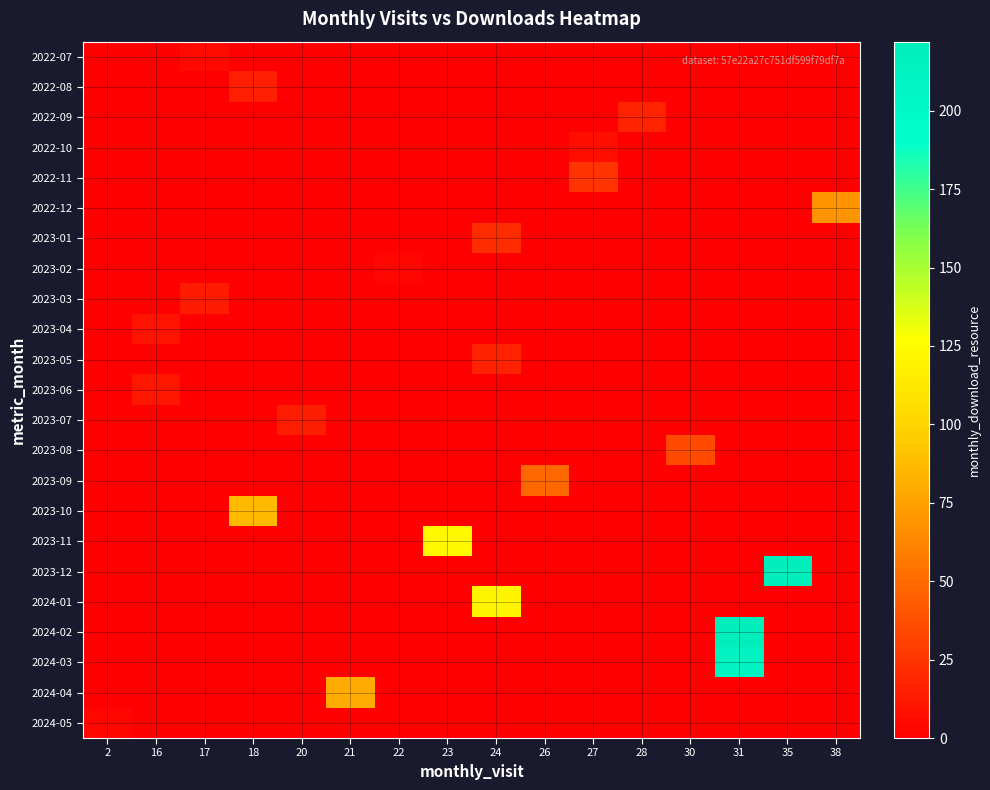

Between 18 and 26, which is larger?

18